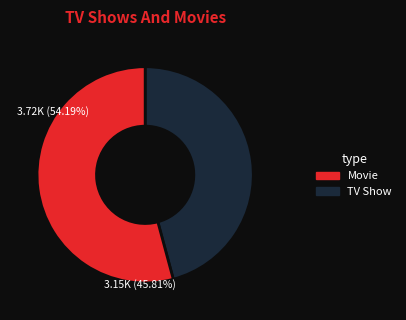

The pct45 slice represents 1% of the pie. True or false?

False